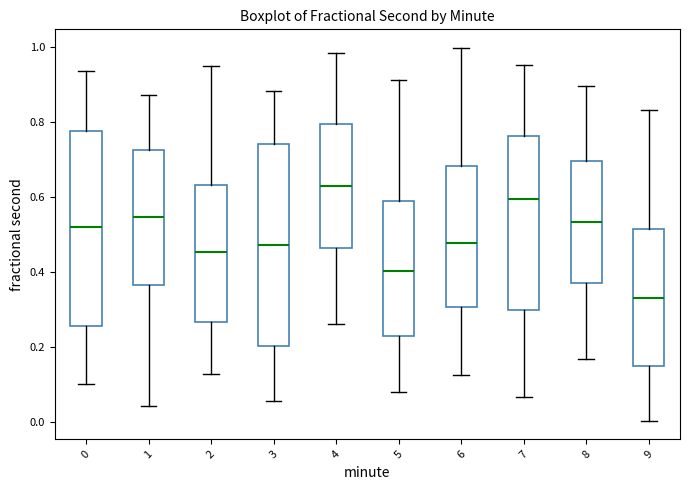

Reading left to right, transcribe this box plot: for each box, give where its median line is, the range the box spans, and where its two whiskers end, as read against the y-axis. The values are not printed on the chart, so give them approximately, as read against the axis.

0: median 0.52, box 0.26 to 0.78, whiskers 0.10 to 0.94
1: median 0.54, box 0.36 to 0.72, whiskers 0.04 to 0.88
2: median 0.46, box 0.26 to 0.64, whiskers 0.12 to 0.94
3: median 0.48, box 0.20 to 0.74, whiskers 0.06 to 0.88
4: median 0.62, box 0.46 to 0.80, whiskers 0.26 to 0.98
5: median 0.40, box 0.22 to 0.58, whiskers 0.08 to 0.92
6: median 0.48, box 0.30 to 0.68, whiskers 0.12 to 1.00
7: median 0.60, box 0.30 to 0.76, whiskers 0.06 to 0.96
8: median 0.54, box 0.36 to 0.70, whiskers 0.16 to 0.90
9: median 0.34, box 0.14 to 0.52, whiskers 0.00 to 0.84